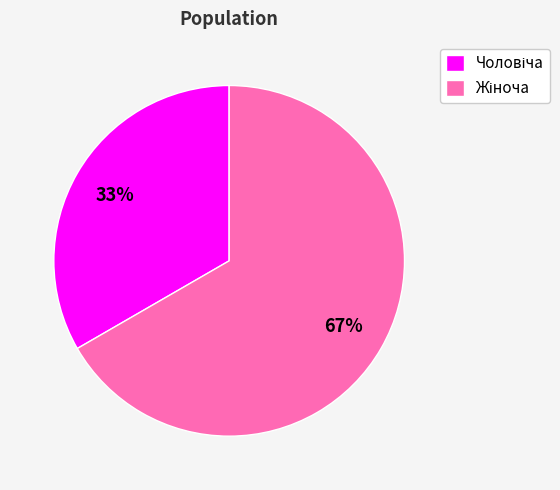

Is there a majority slice in this chart?

Yes